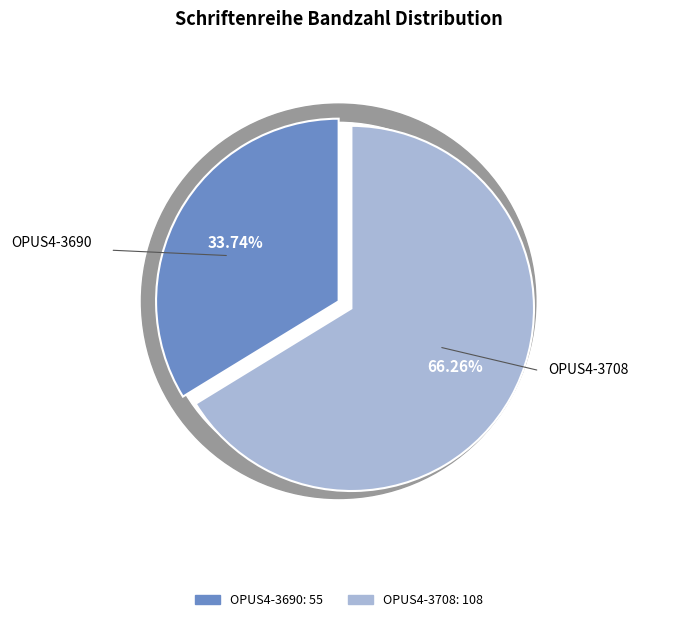

To the nearest percent, what is the average slice percentage?

50%